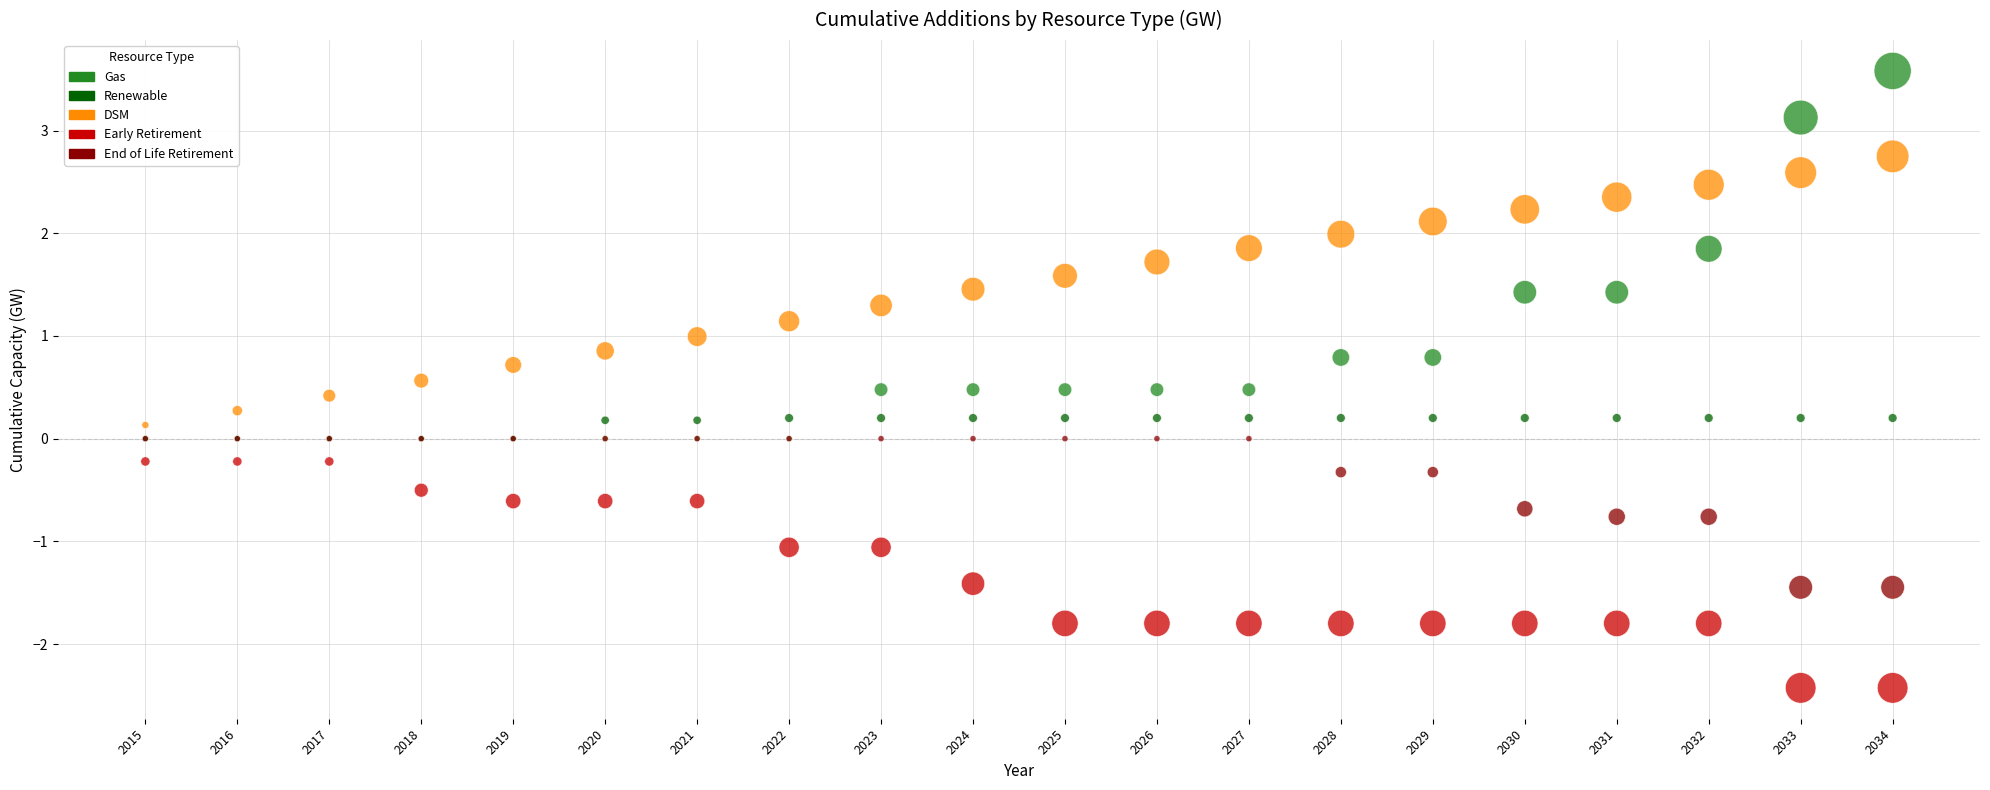

What are all the series names shown in the legend?

Gas, Renewable, DSM, Early Retirement, End of Life Retirement